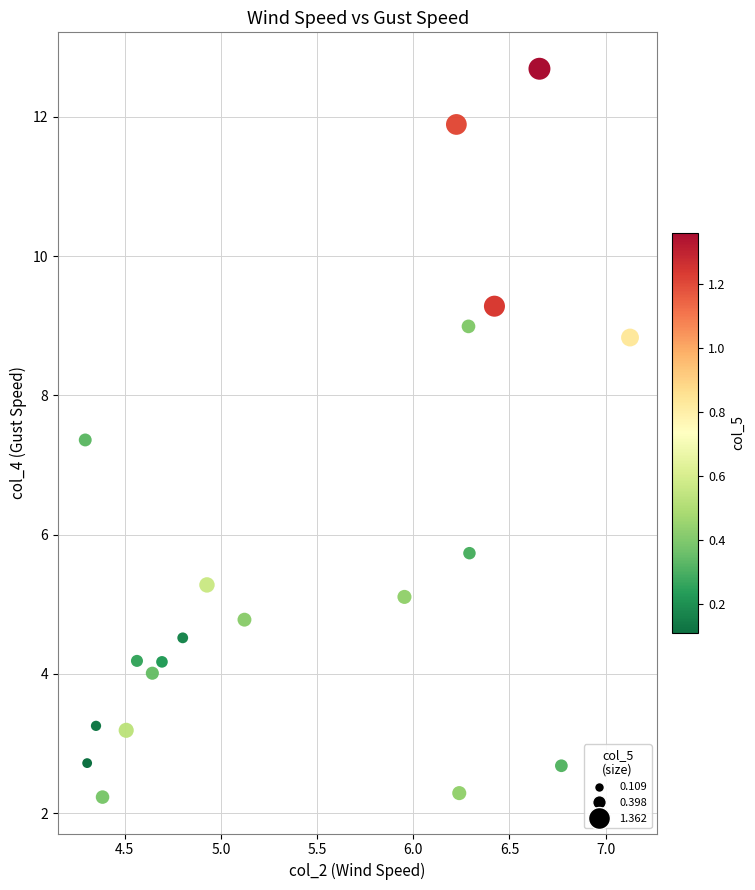

What is the range of Y values (max minus min)?

10.5